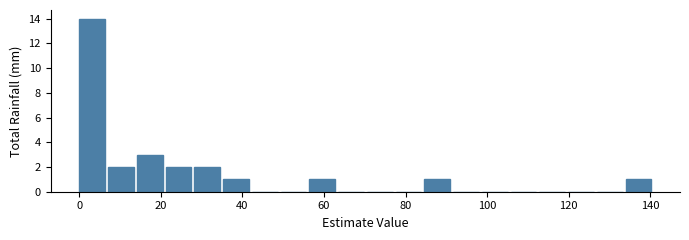

Read against the x-axis, roughly where is the centre of the tallest bar?

4